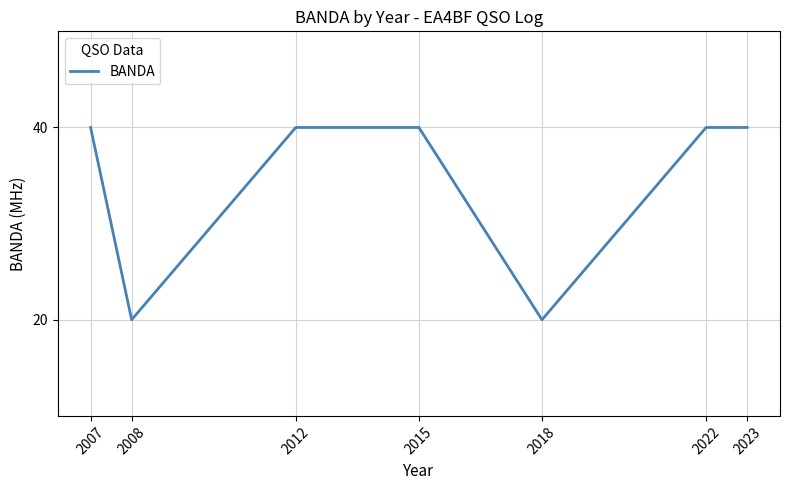

Which has a higher value, 2012 or 2023?

2012